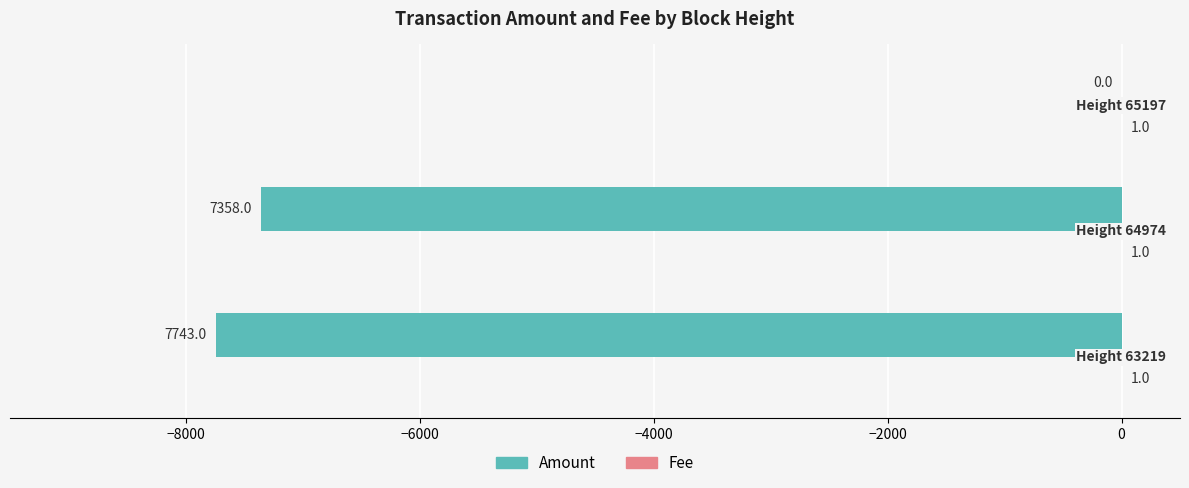

Count the number of categories in the chart.

3